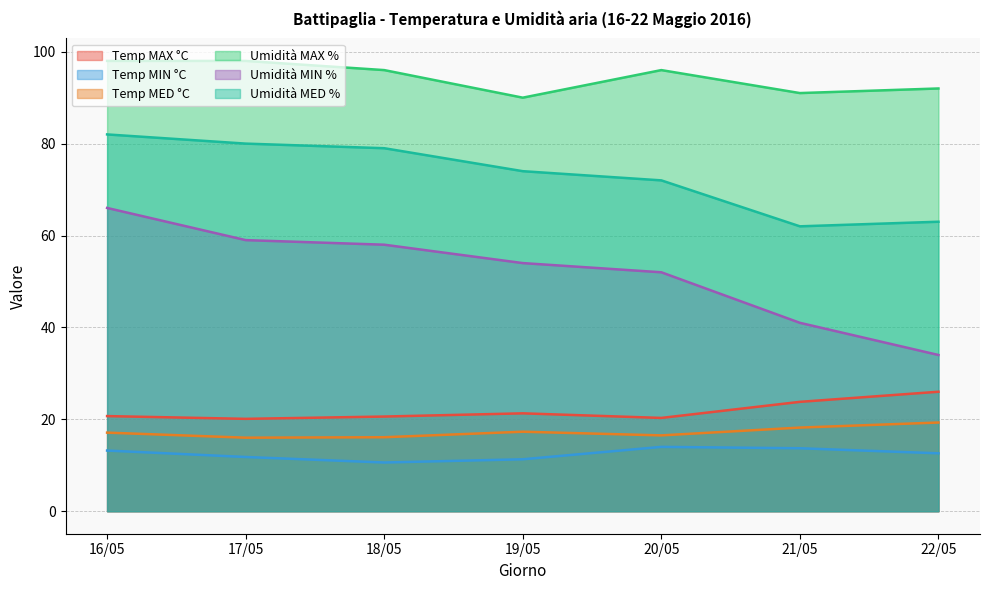

What value does the Umidità MIN % series have at 18/05?

58.0